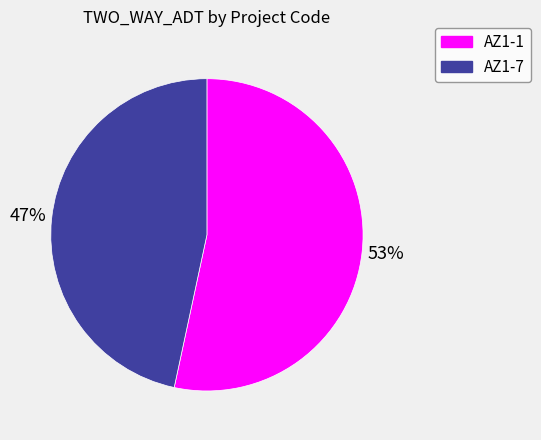

To the nearest percent, what is the combined percentage of AZ1-1 and AZ1-7?

100%